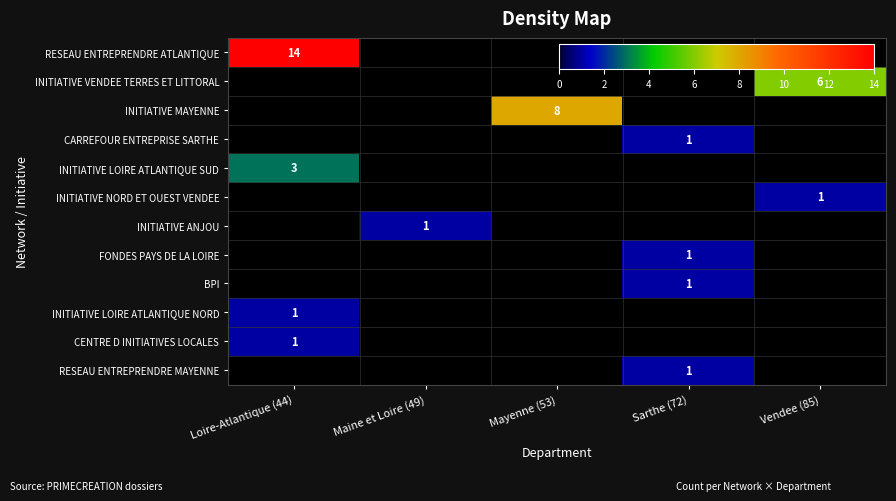

Which category has the lowest value across all series?

Maine et Loire (49)